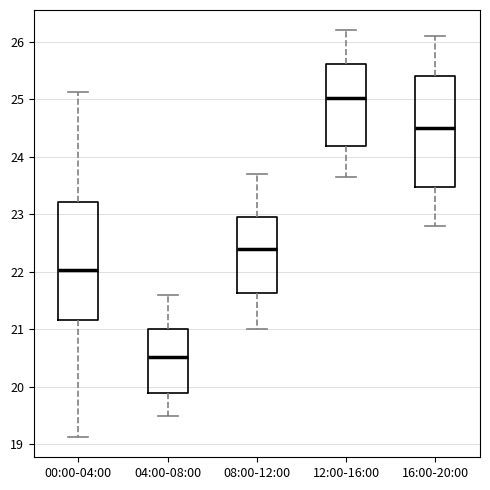

Which box's median line is the highest?

12:00-16:00